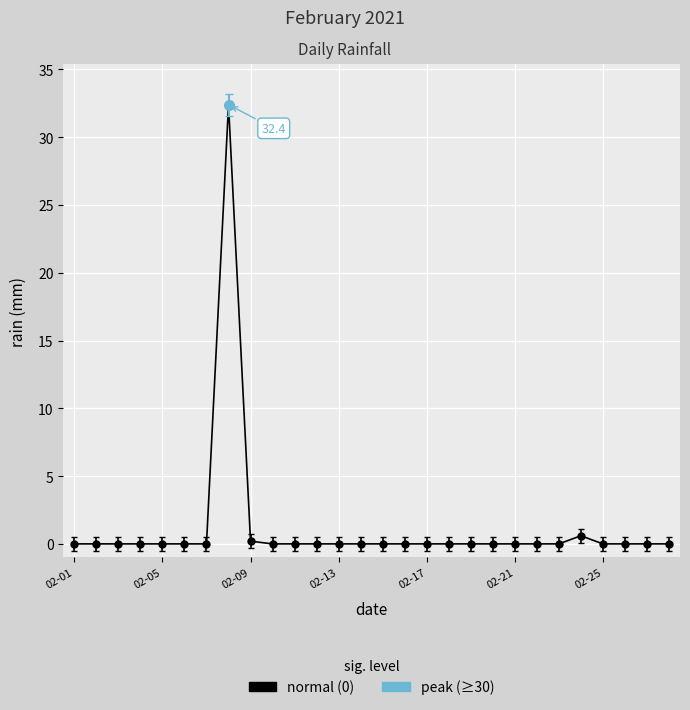

Is it true that the value at 2021-02-06 is -11.0?

False